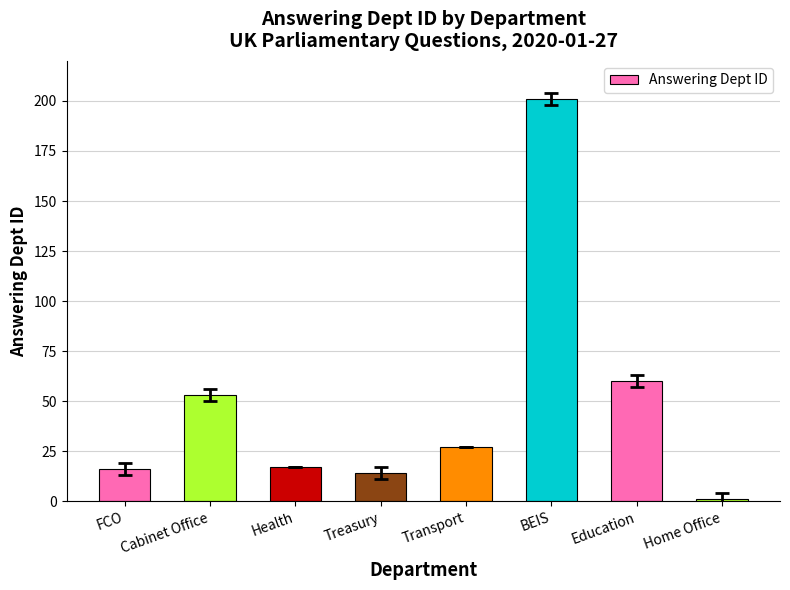

How many data points does each series have?

8